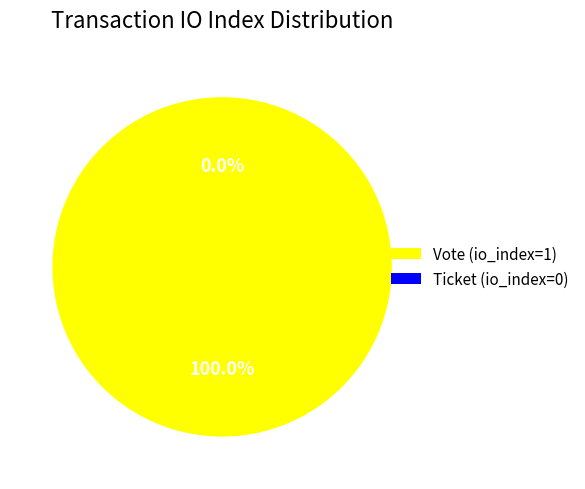

Does any single category account for the majority?

Yes